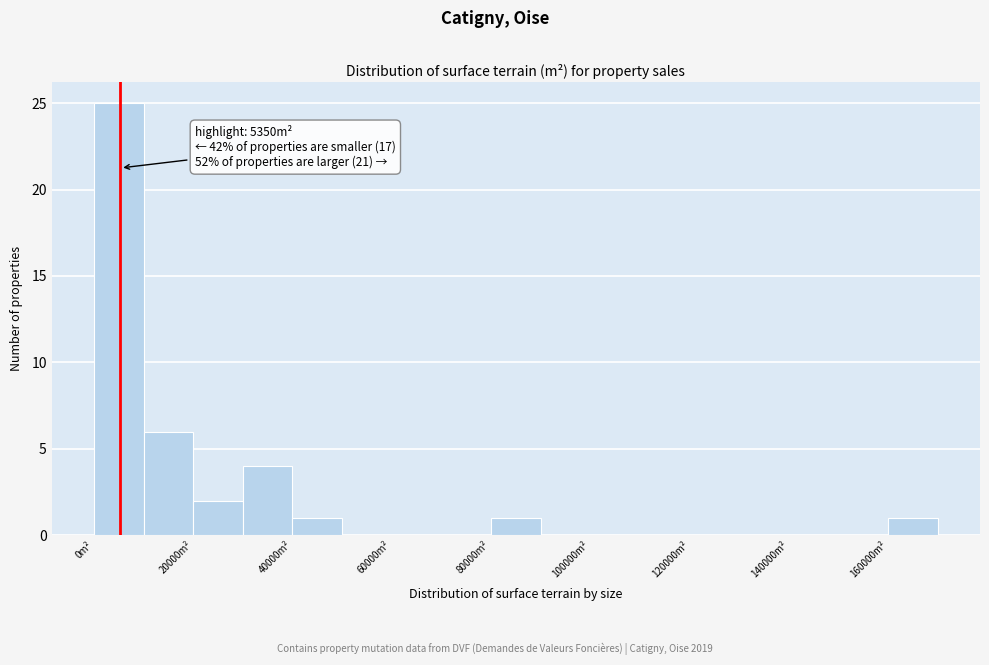

Which range on the x-axis has the tallest bar?

0 to 10000